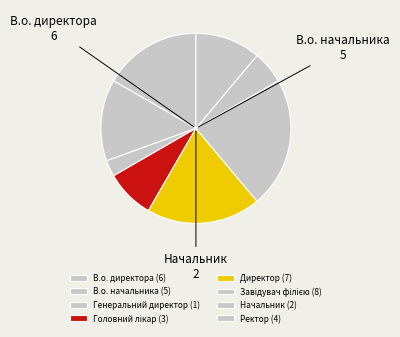

To the nearest percent, what portion does Начальник represent?

6%